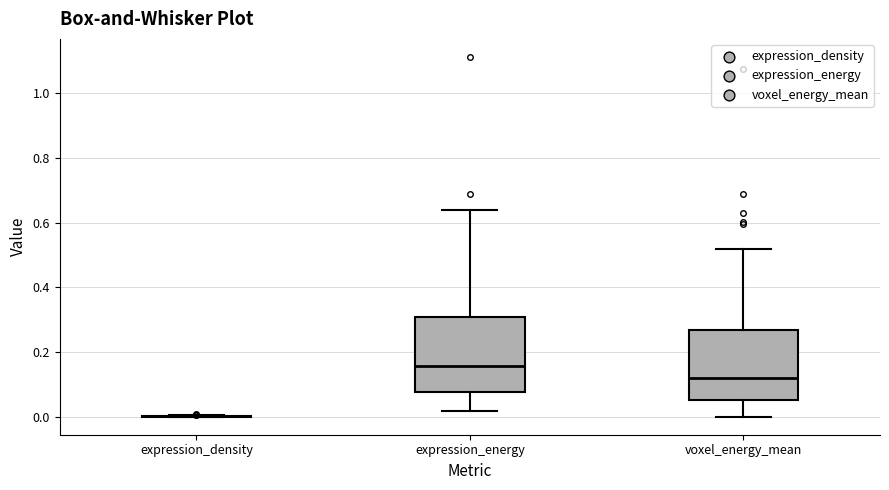

Reading left to right, transcribe this box plot: for each box, give where its median line is, the range the box spans, and where its two whiskers end, as read against the y-axis. The values are not printed on the chart, so give them approximately, as read against the axis.

expression_density: box collapsed to a line at 0.00, whiskers 0.00 to 0.00
expression_energy: median 0.16, box 0.08 to 0.30, whiskers 0.02 to 0.64
voxel_energy_mean: median 0.12, box 0.06 to 0.26, whiskers 0.00 to 0.52